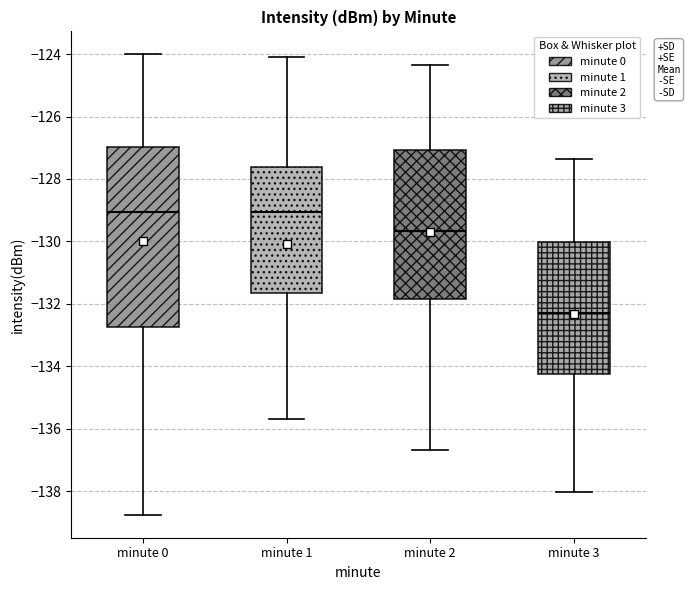

Comparing the boxes themselves (not the whiskers), which one is the tallest?

minute 0